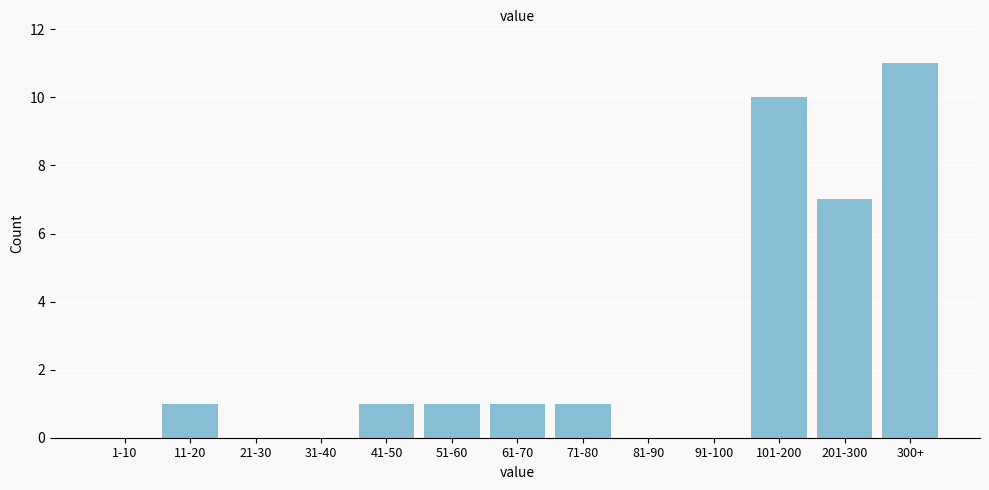

Reading right to left, extract all data points from this chart.

300+=11	201-300=7	101-200=10	91-100=0	81-90=0	71-80=1	61-70=1	51-60=1	41-50=1	31-40=0	21-30=0	11-20=1	1-10=0